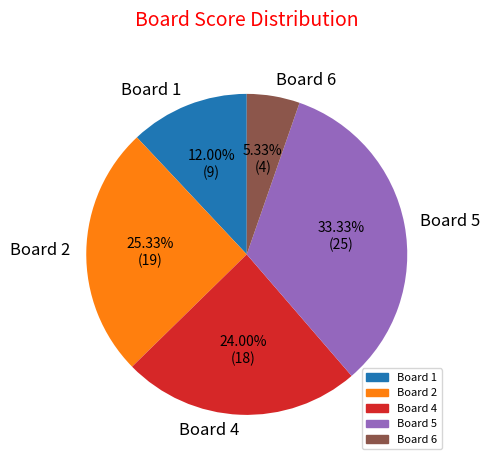

Between Board 1 and Board 4, which is larger?

Board 4